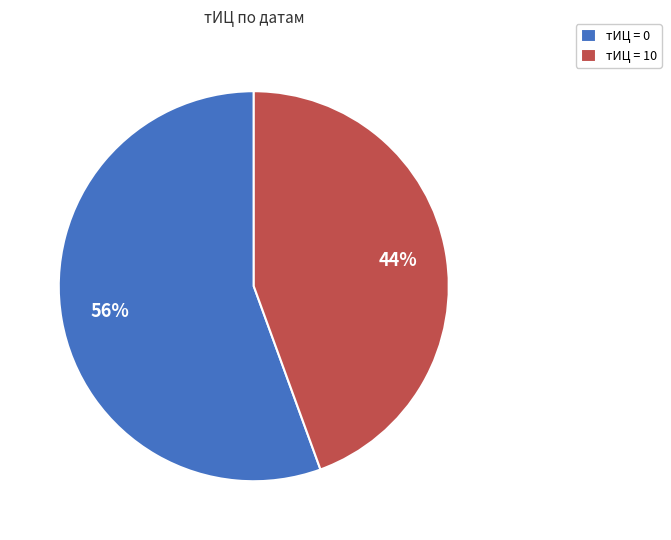

Which slice is the smallest?

тИЦ = 10